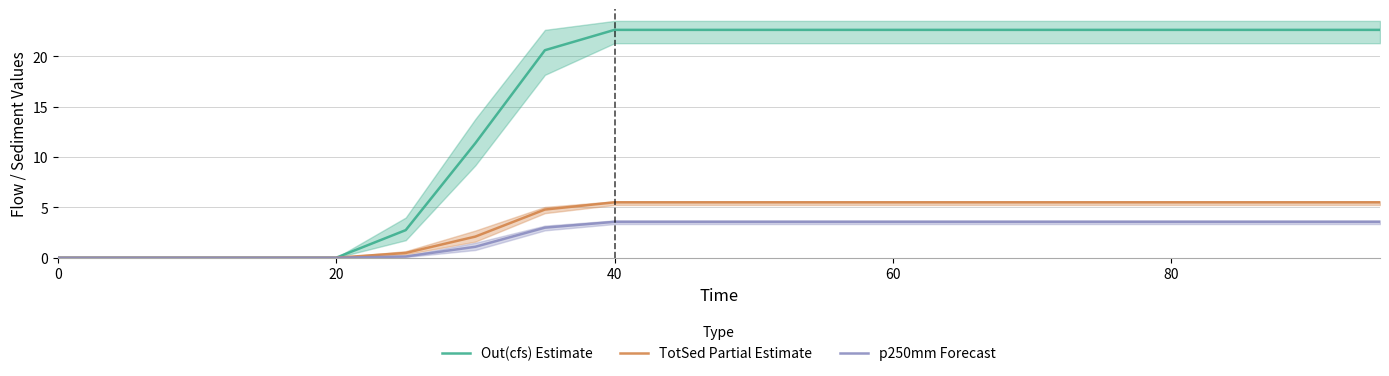

At 0, list the series in order from smallest to largest.

Out(cfs) Estimate, TotSed Partial Estimate, p250mm Forecast